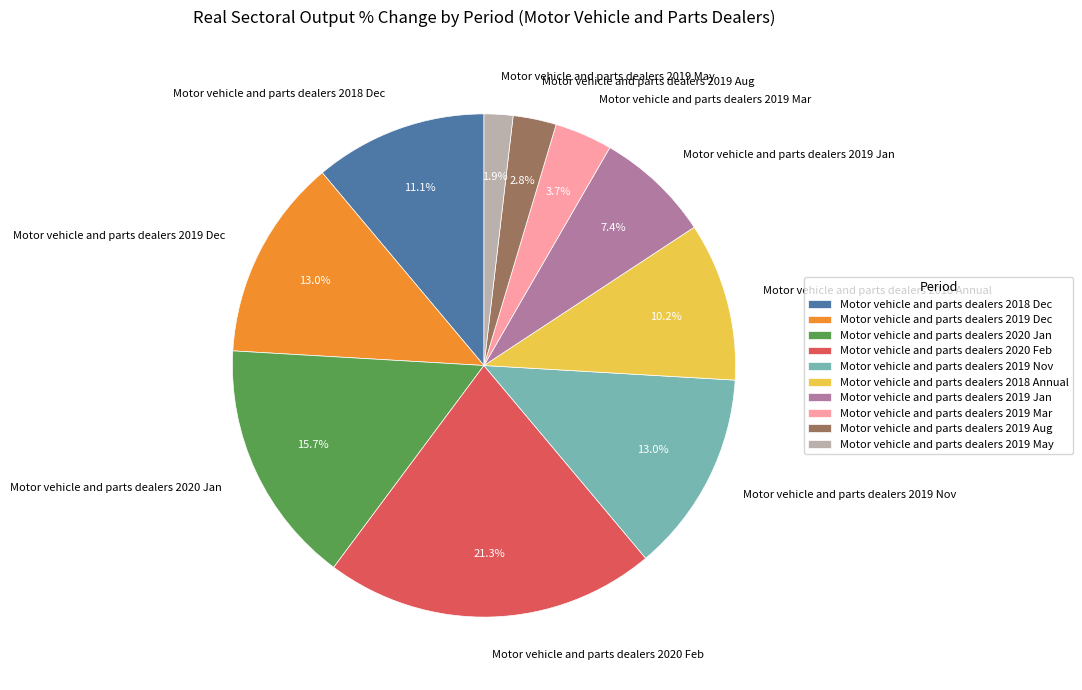

What percentage is the Motor vehicle and parts dealers 2019 Jan slice, to the nearest percent?

7%